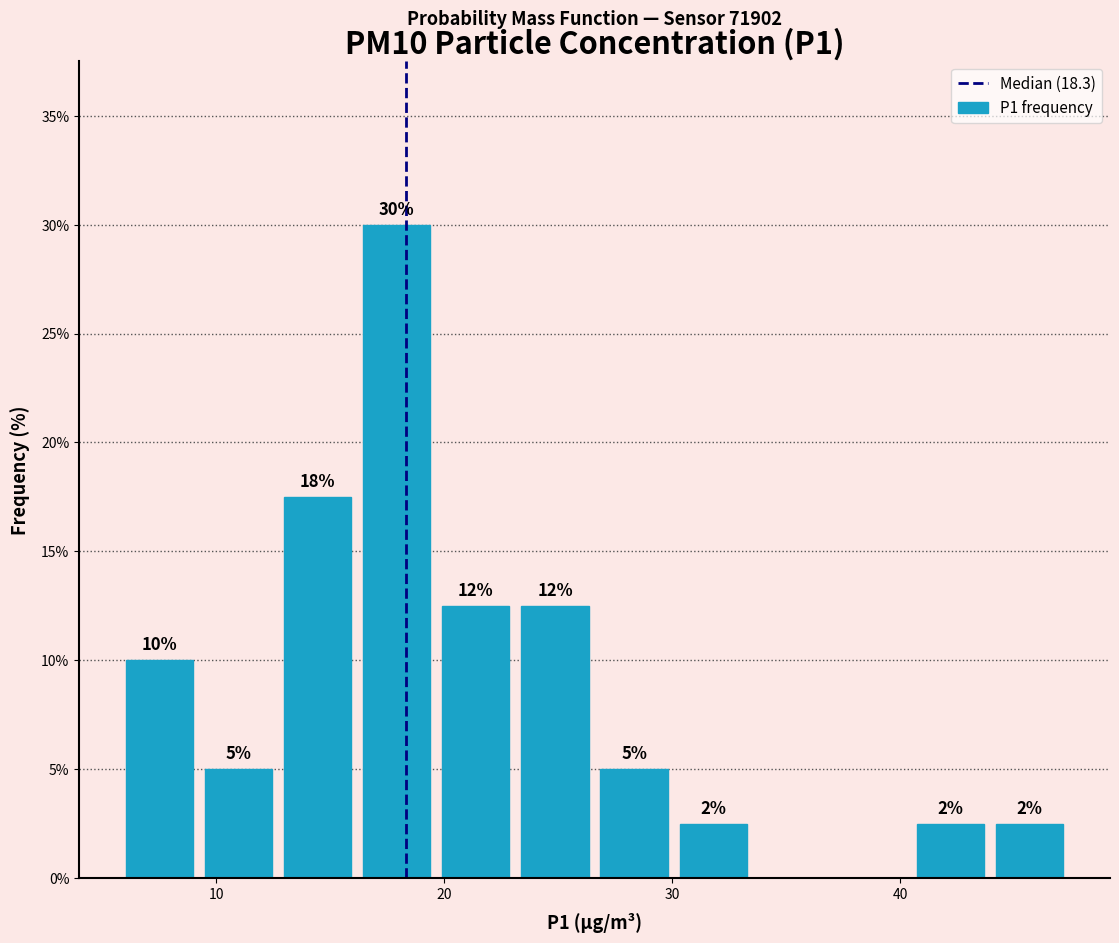

Around what value on the x-axis is the tallest bar? Give the approximate position of its centre, as read against the axis.

18